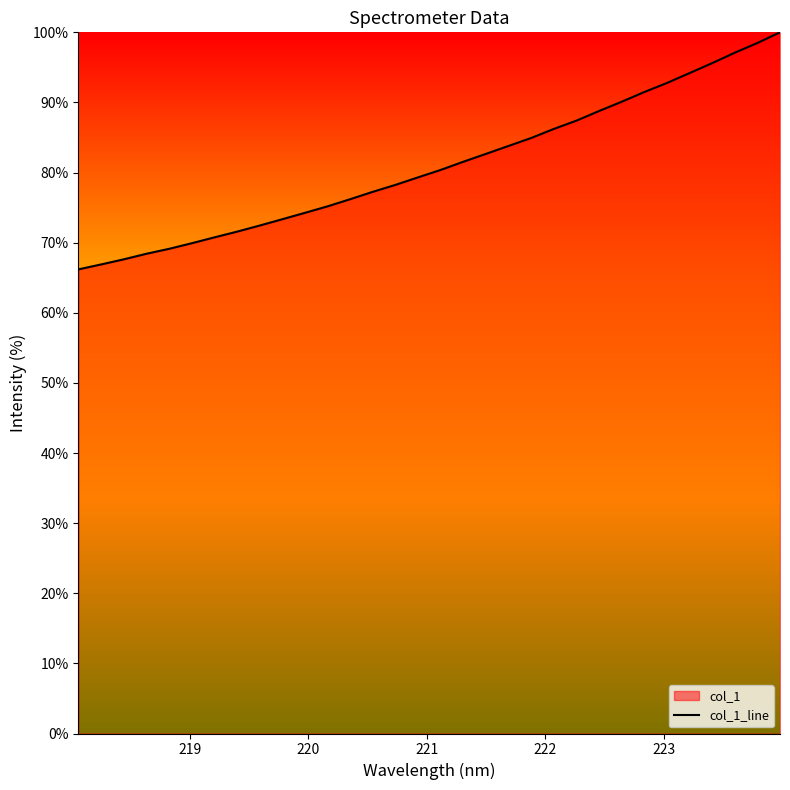

Where is the data nearest to the value 83?

221.4993